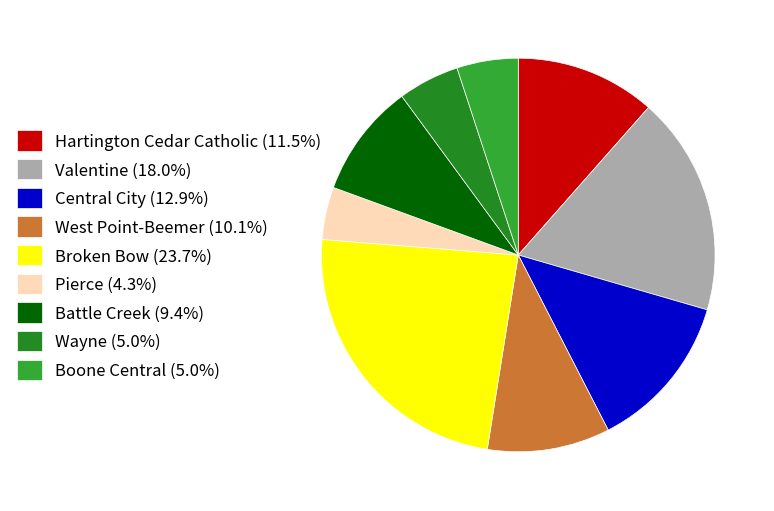

What percentage do Battle Creek and West Point-Beemer together represent?

19.4%